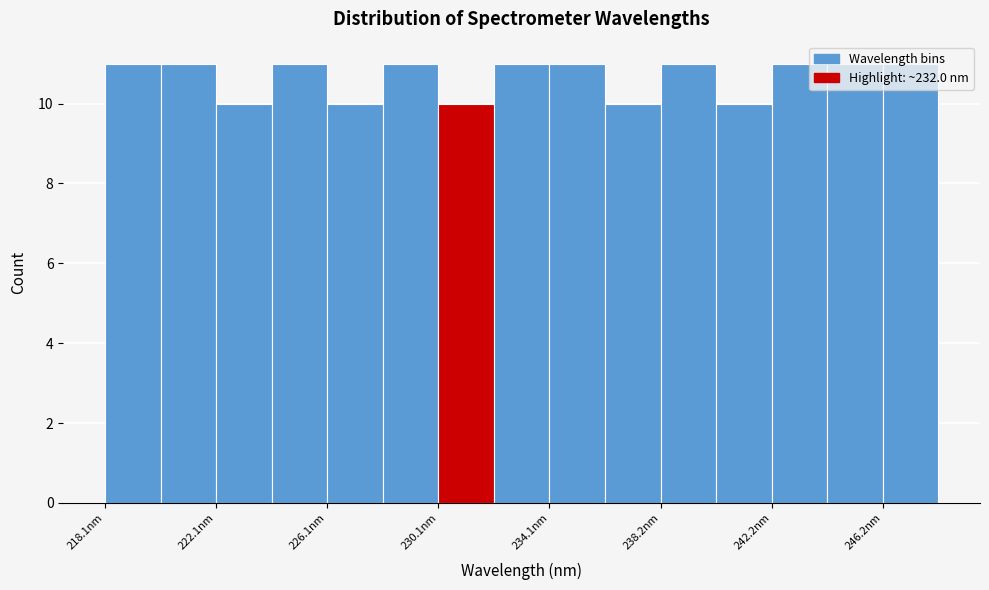

Reading left to right, list every bar in this chart as the range it spans on the x-axis followed by its height. Neither the bar edges nor the heights are printed on the chart, so give them approximately, as read against the axes.

218 to 220: 11
220 to 222: 11
222 to 224: 10
224 to 226: 11
226 to 228: 10
228 to 230: 11
230 to 232: 10
232 to 234: 11
234 to 236: 11
236 to 238: 10
238 to 240: 11
240 to 242: 10
242 to 244: 11
244 to 246: 11
246 to 248: 11